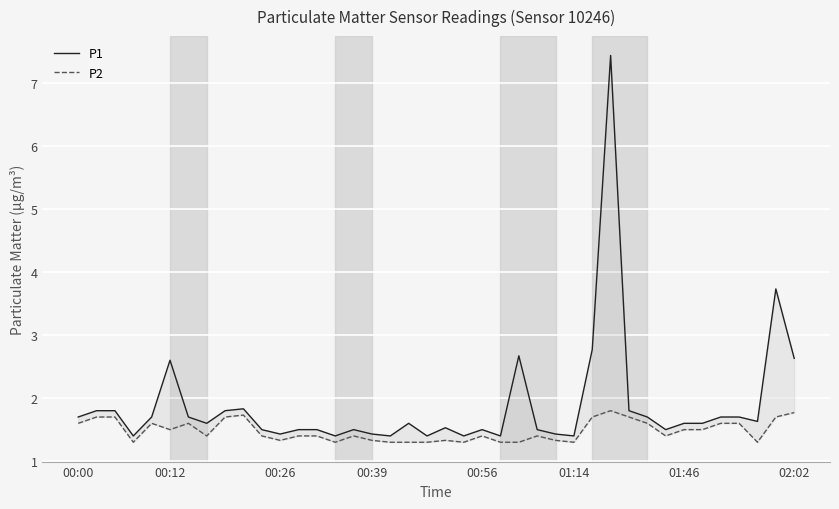

What is the minimum value shown in the chart?

1.3